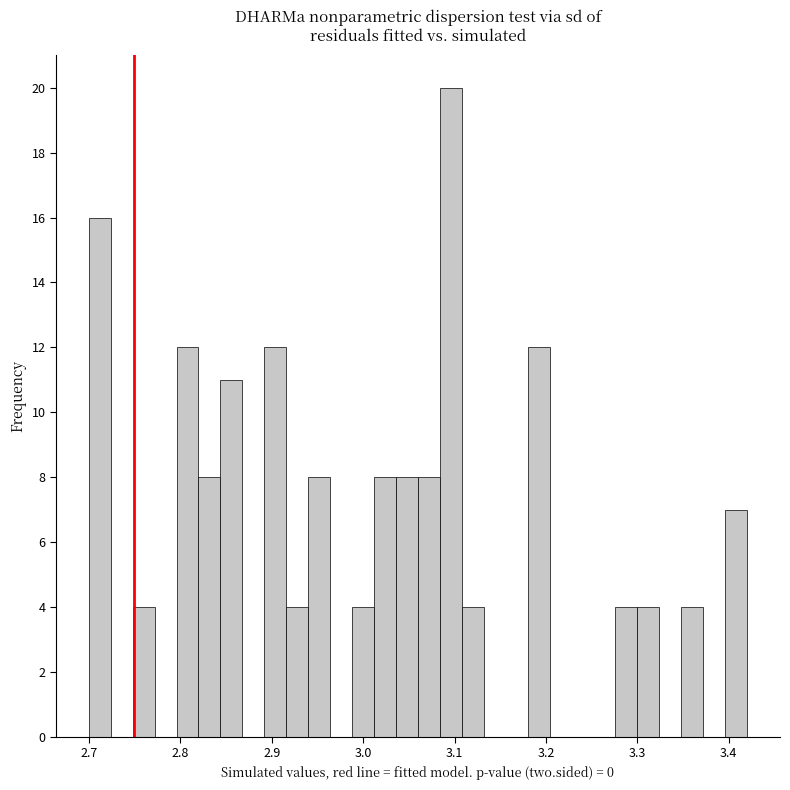

Around what value on the x-axis is the tallest bar? Give the approximate position of its centre, as read against the axis.

3.10